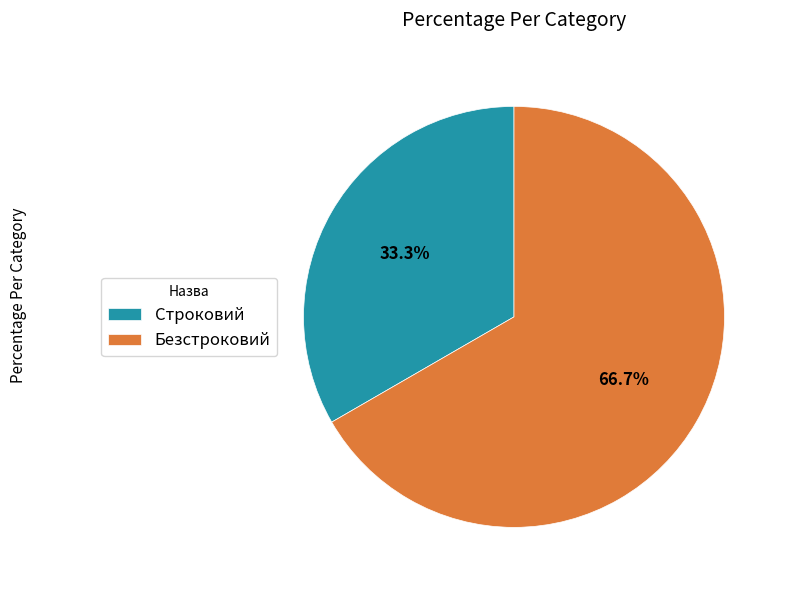

To the nearest percent, what is the average slice percentage?

50%